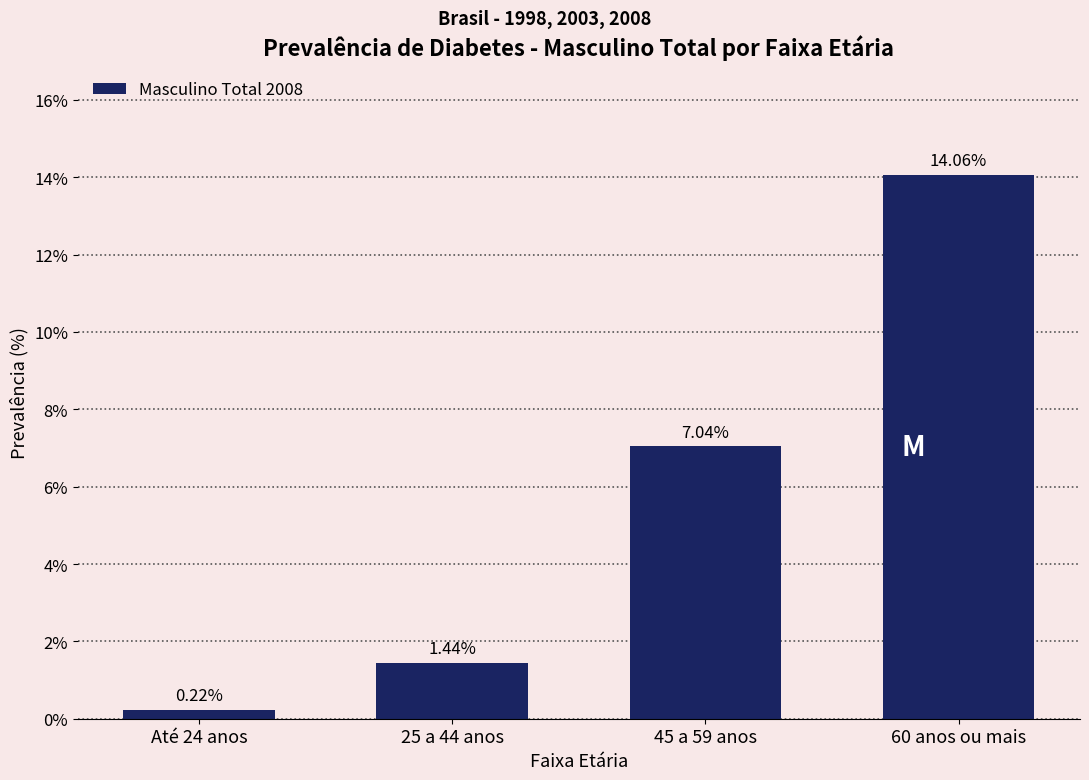

Rank the categories by value from lowest to highest.

Até 24 anos, 25 a 44 anos, 45 a 59 anos, 60 anos ou mais